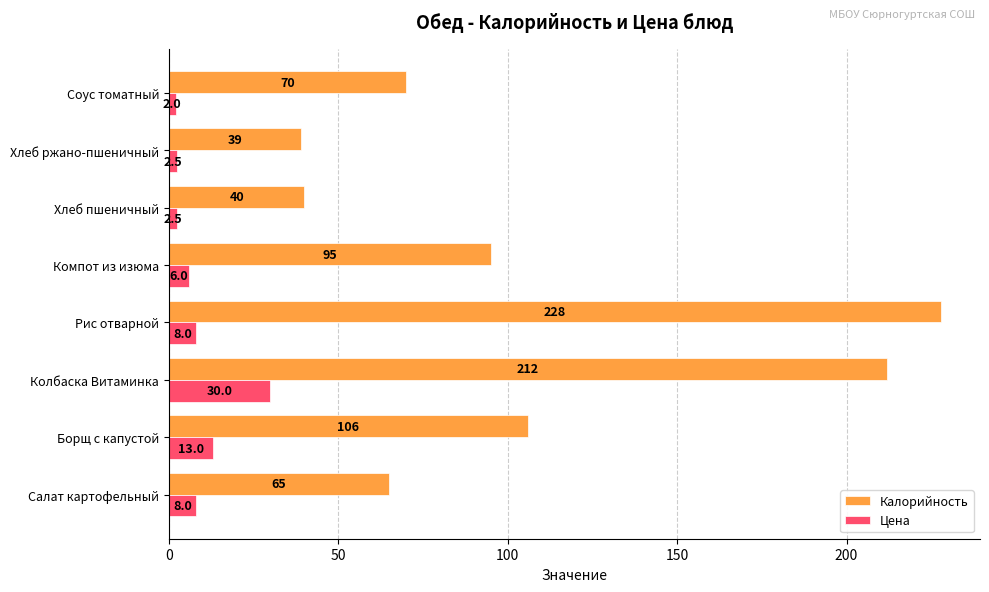

What is the approximate value of Калорийность at Хлеб ржано-пшеничный?

39.0